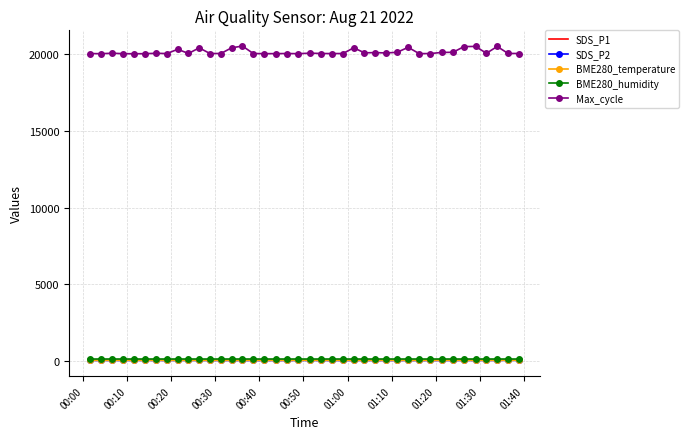

Which series has the largest total across all categories?

Max_cycle